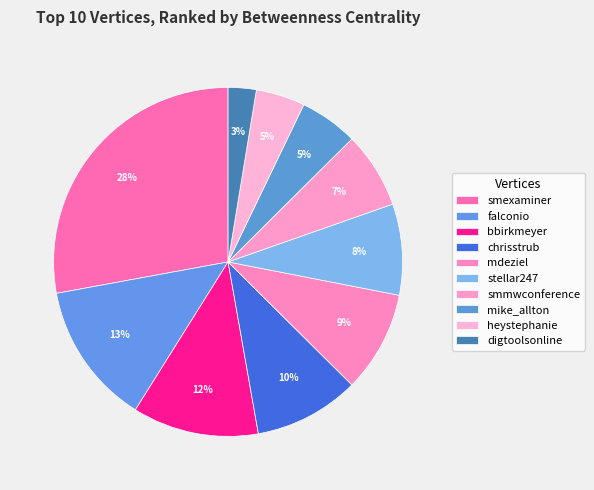

Combined, what portion of the pie is stellar247 and heystephanie?

13.0%